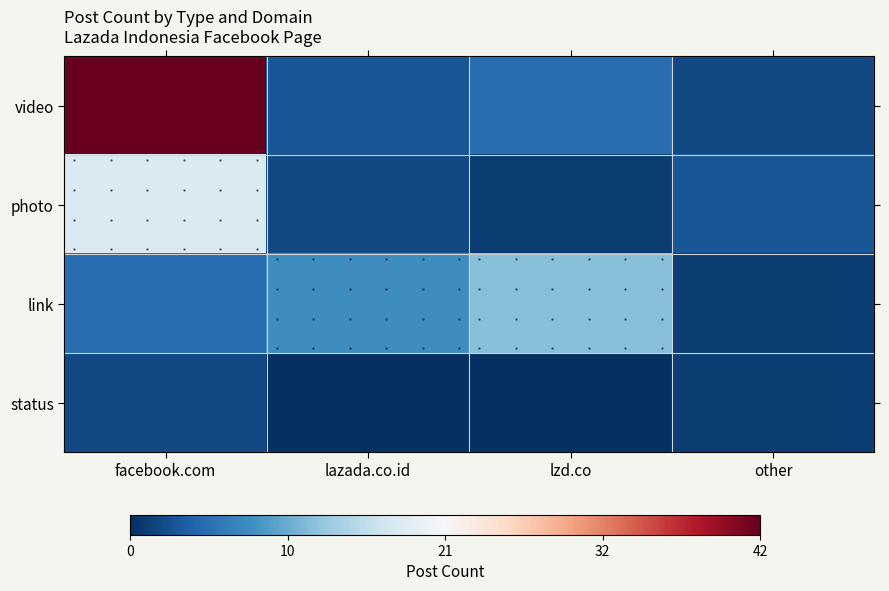

At which category is the sum across all series the highest?

facebook.com